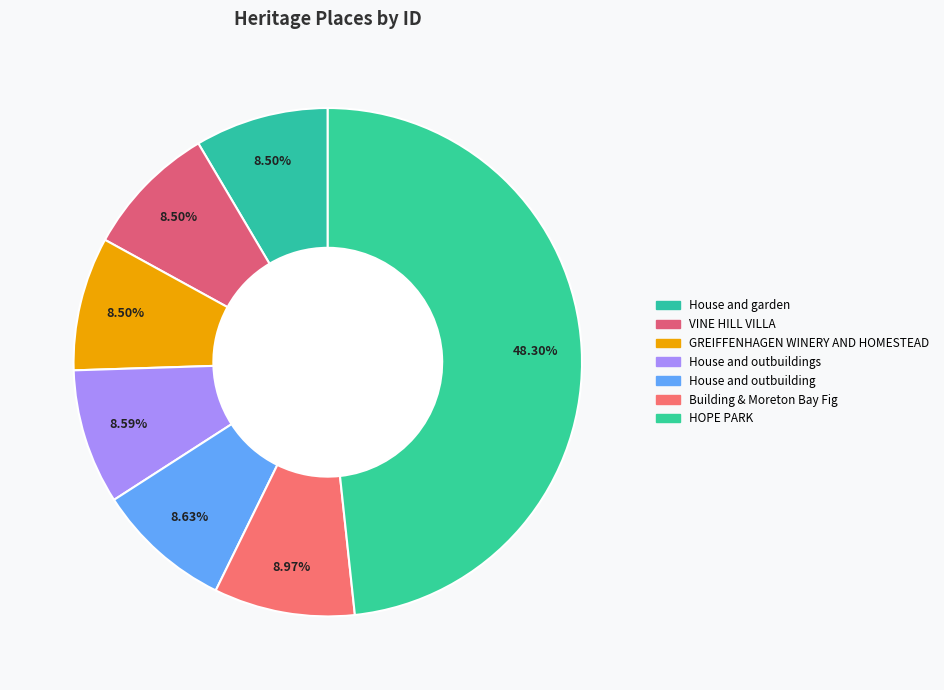

How many slices are in this pie chart?

7